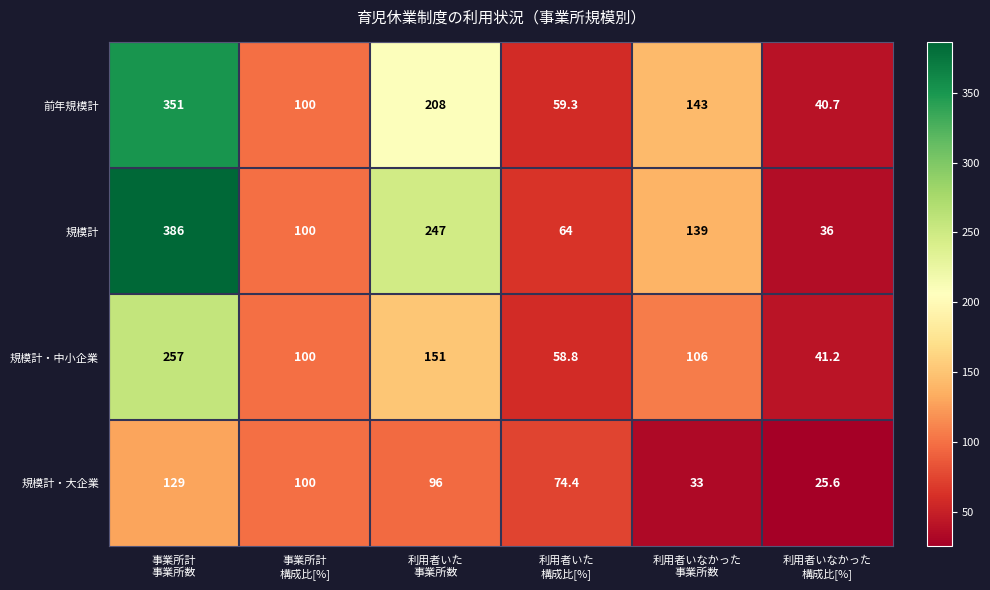

What is the difference between the maximum and minimum values in the 前年規模計 series?

310.3